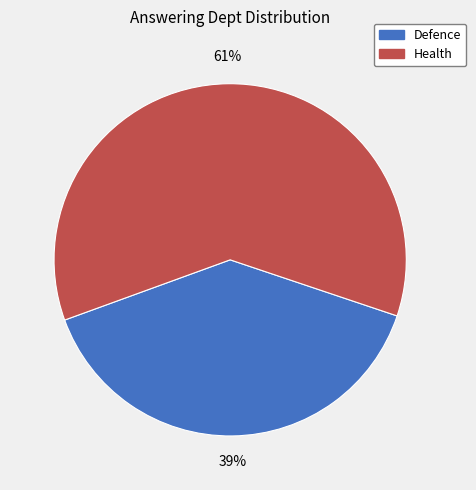

Which category has the biggest portion of the pie?

Health